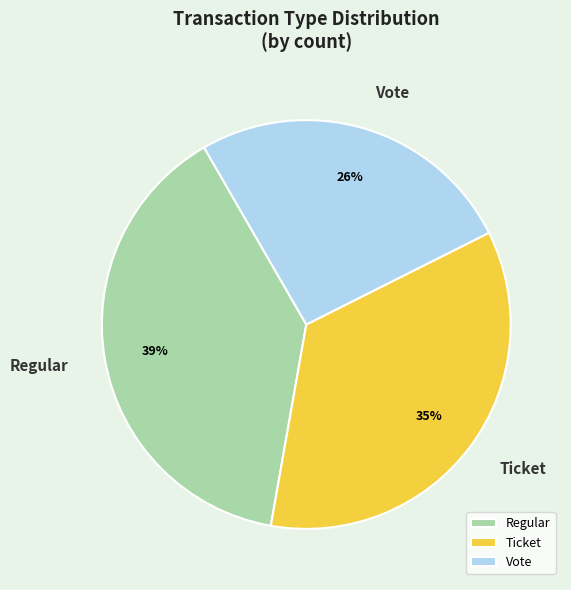

What percentage is the Ticket slice, to the nearest percent?

35%